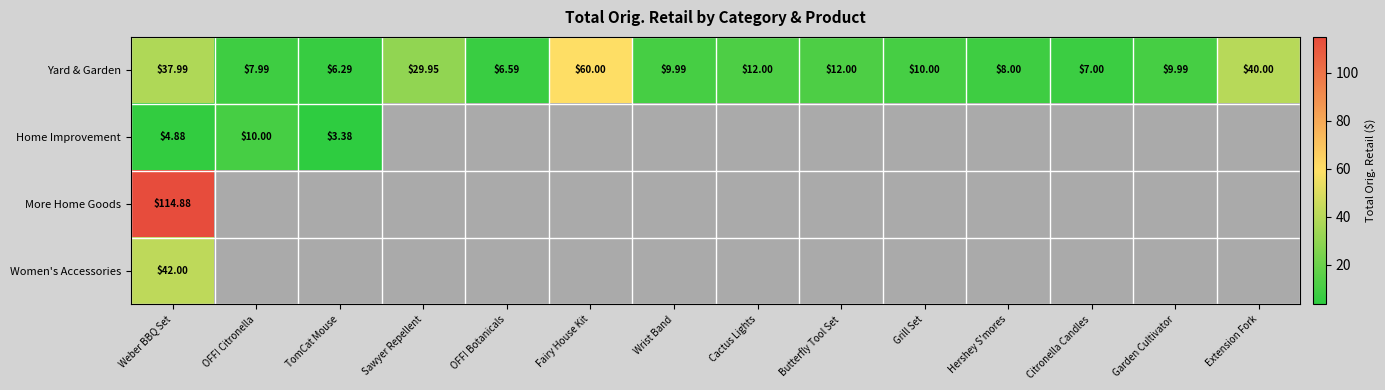

At which label does Women's Accessories reach its minimum?

Weber BBQ Set